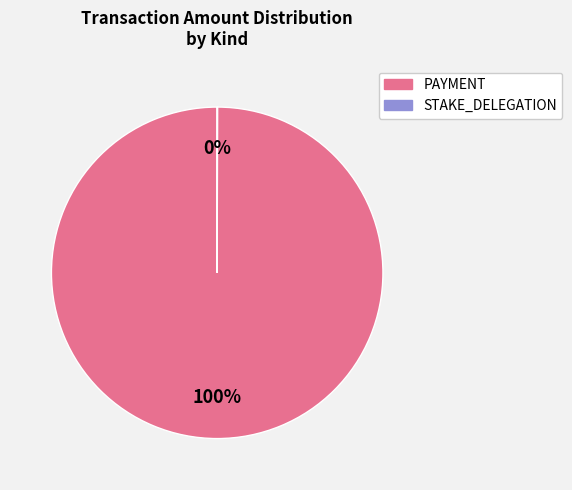

Is there any slice that represents more than half of the pie?

Yes